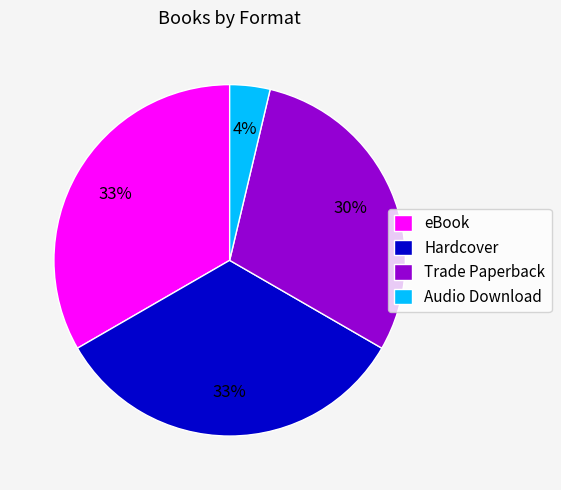

To the nearest percent, what portion does Audio Download represent?

4%